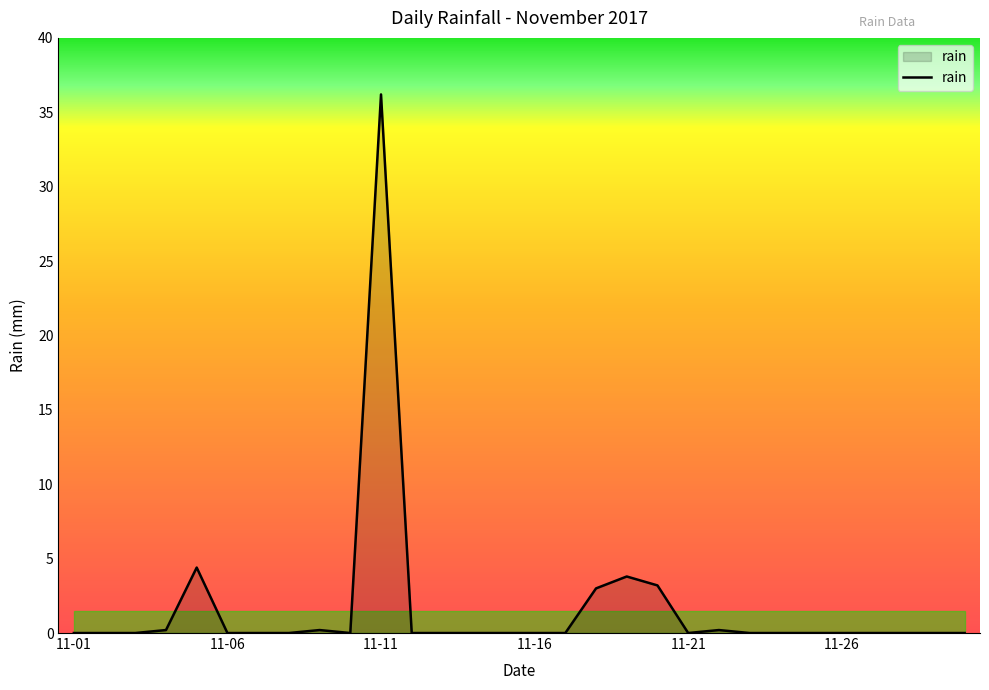

Reading left to right, transcribe all the data shown in this chart.

0.0	0.0	0.0	0.2	4.4	0.0	0.0	0.0	0.2	0.0	36.2	0.0	0.0	0.0	0.0	0.0	0.0	3.0	3.8	3.2	0.0	0.2	0.0	0.0	0.0	0.0	0.0	0.0	0.0	0.0